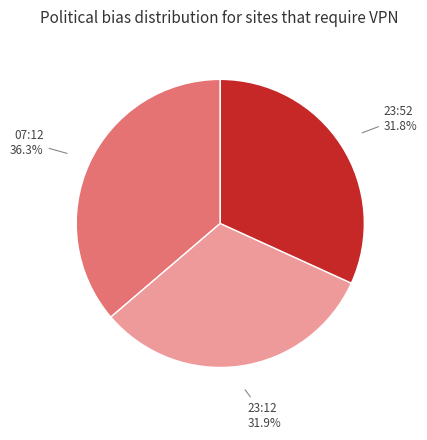

How many segments does this pie chart have?

3